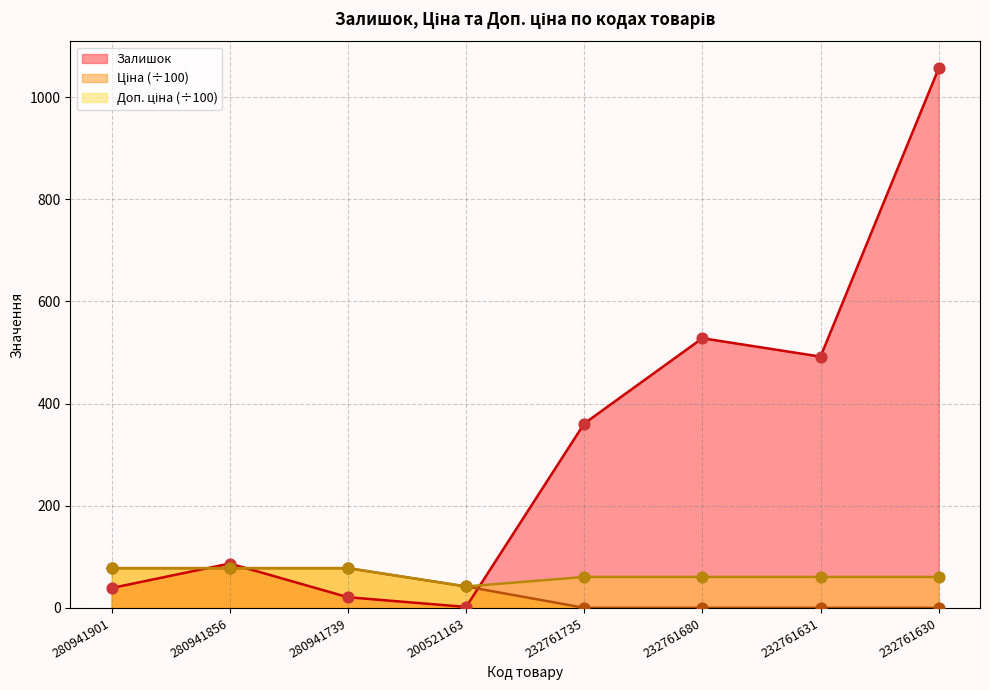

Which series has the largest total across all categories?

Залишок